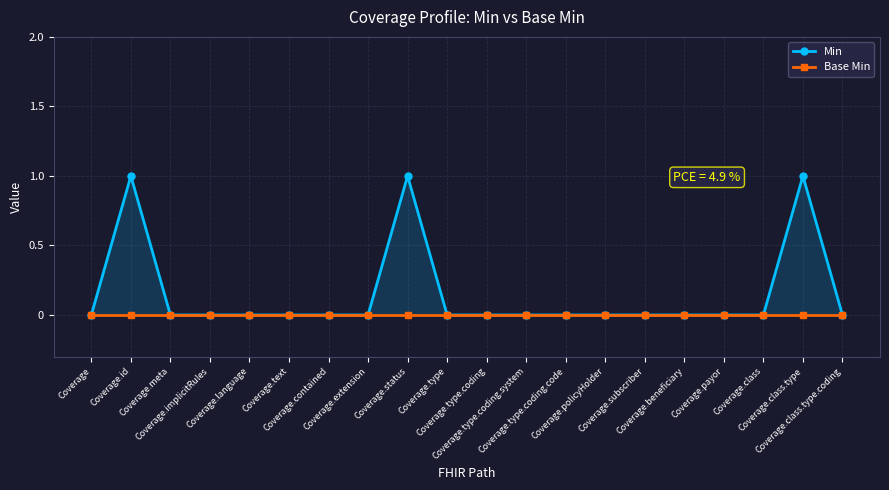

What is the difference between the Min values at Coverage.payor and Coverage.class.type?

1